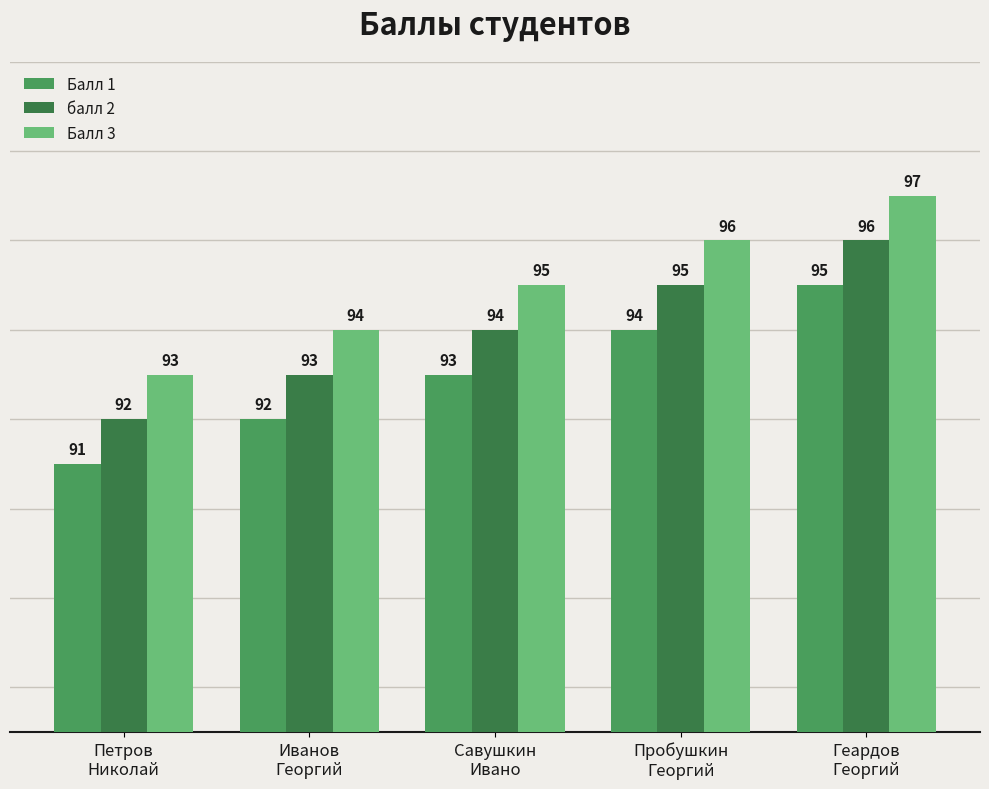

What is the average value of the балл 2 series?

94